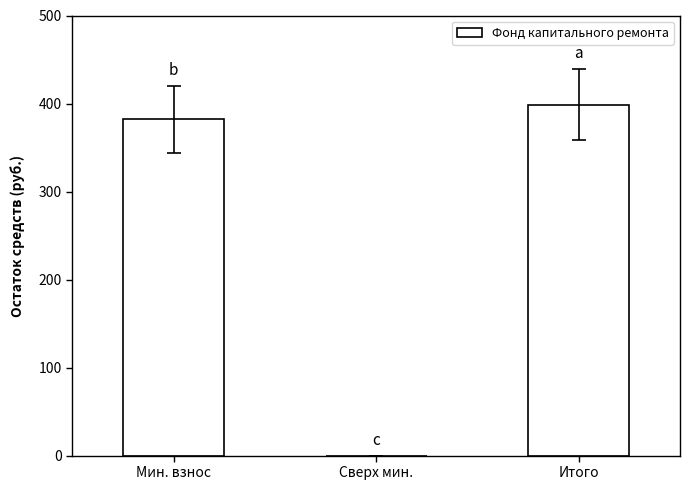

What is the change in value from Сверх мин. to Итого?

+398.8